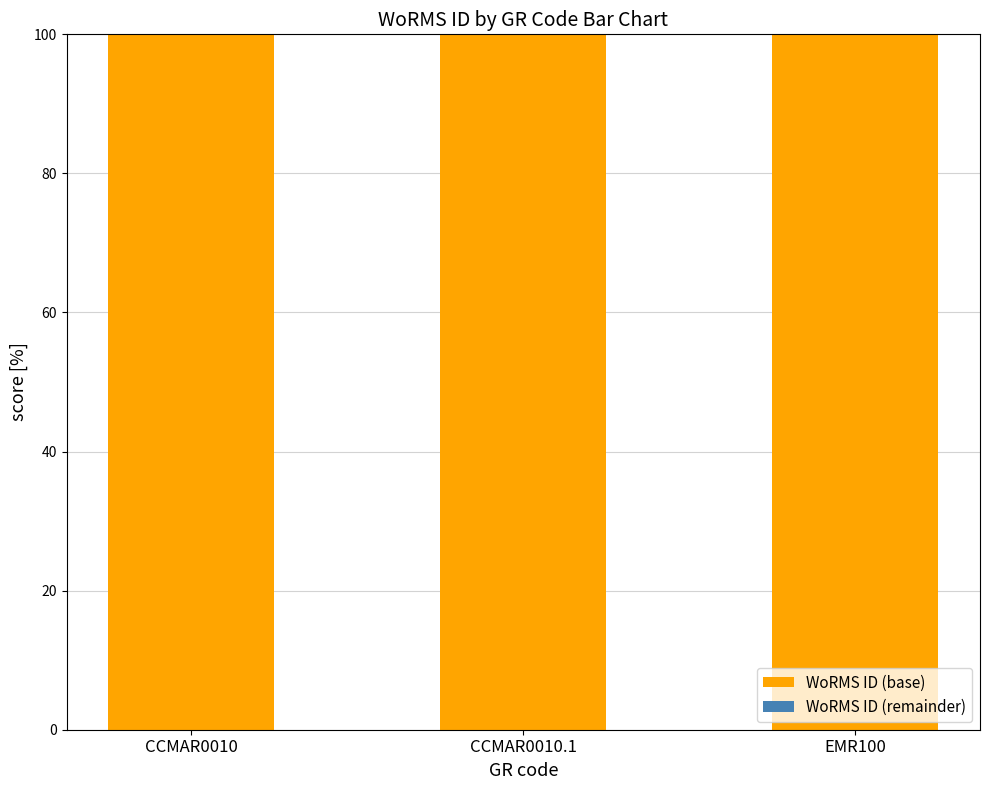

What is the sum of all WoRMS ID (base) values?

299.8